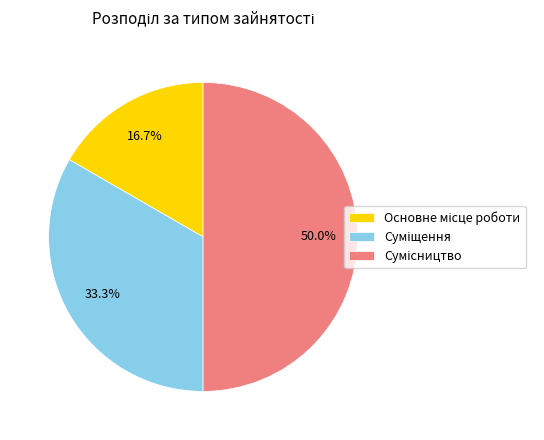

To the nearest percent, what is the average slice percentage?

33%